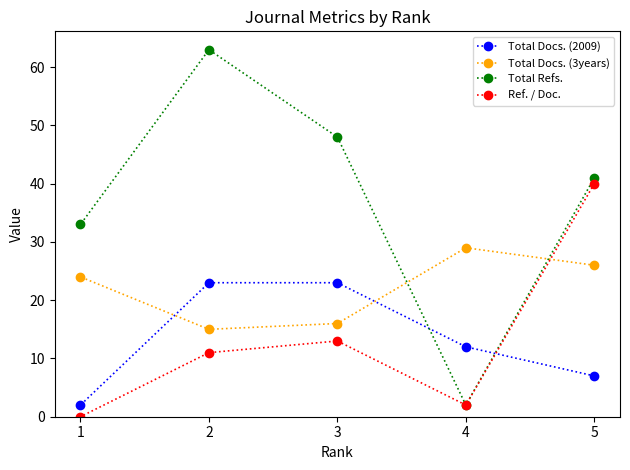

How many series are shown in this chart?

4